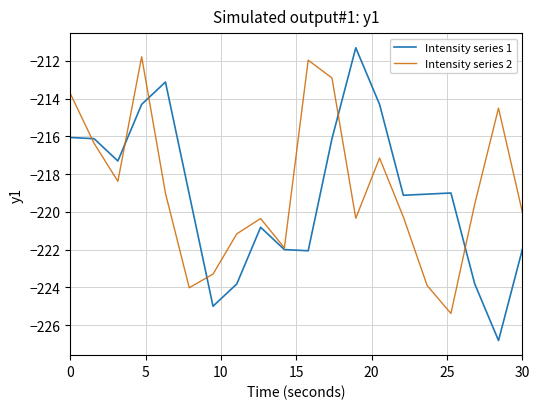

What is the minimum value shown in the chart?

-226.8